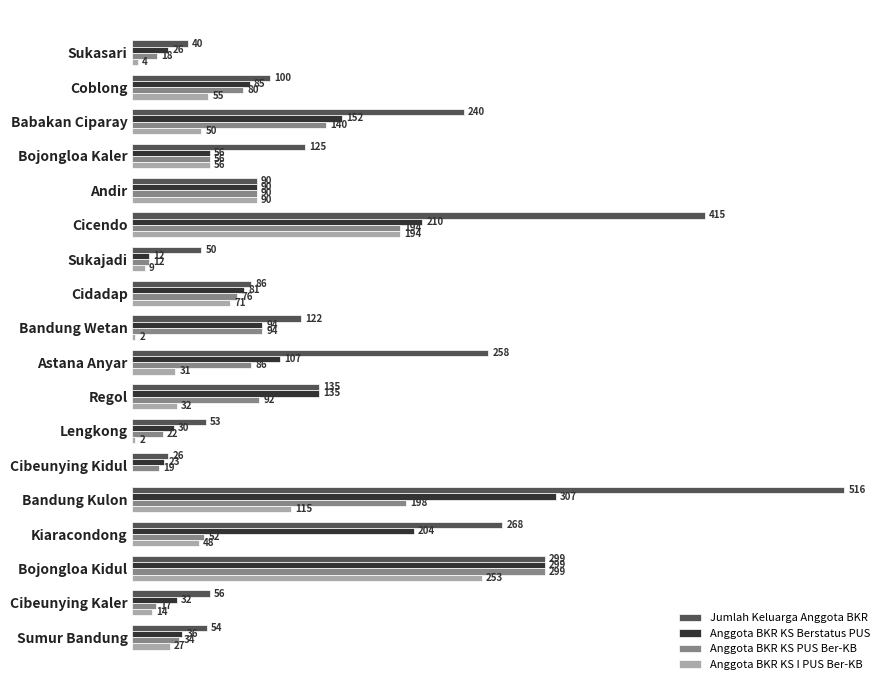

At which category is the sum across all series the highest?

Bojongloa Kidul